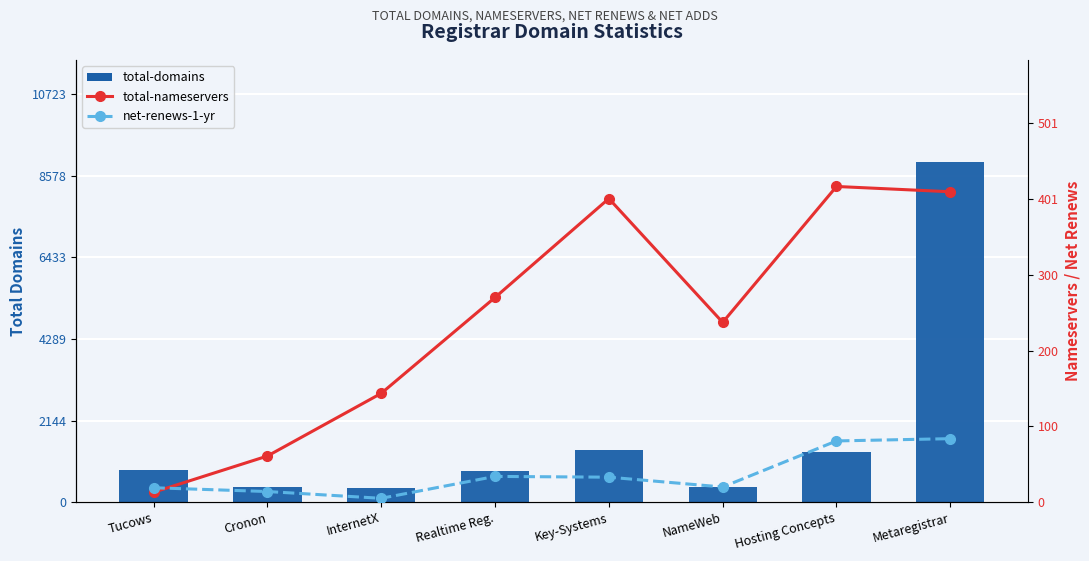

Reading right to left, list all the values displayed in this chart.

total-domains: 8936	1304	387	1357	820	364	398	853
total-nameservers: 411	418	238	402	271	144	61	13
net-renews-1-yr: 84	81	20	33	34	5	14	19